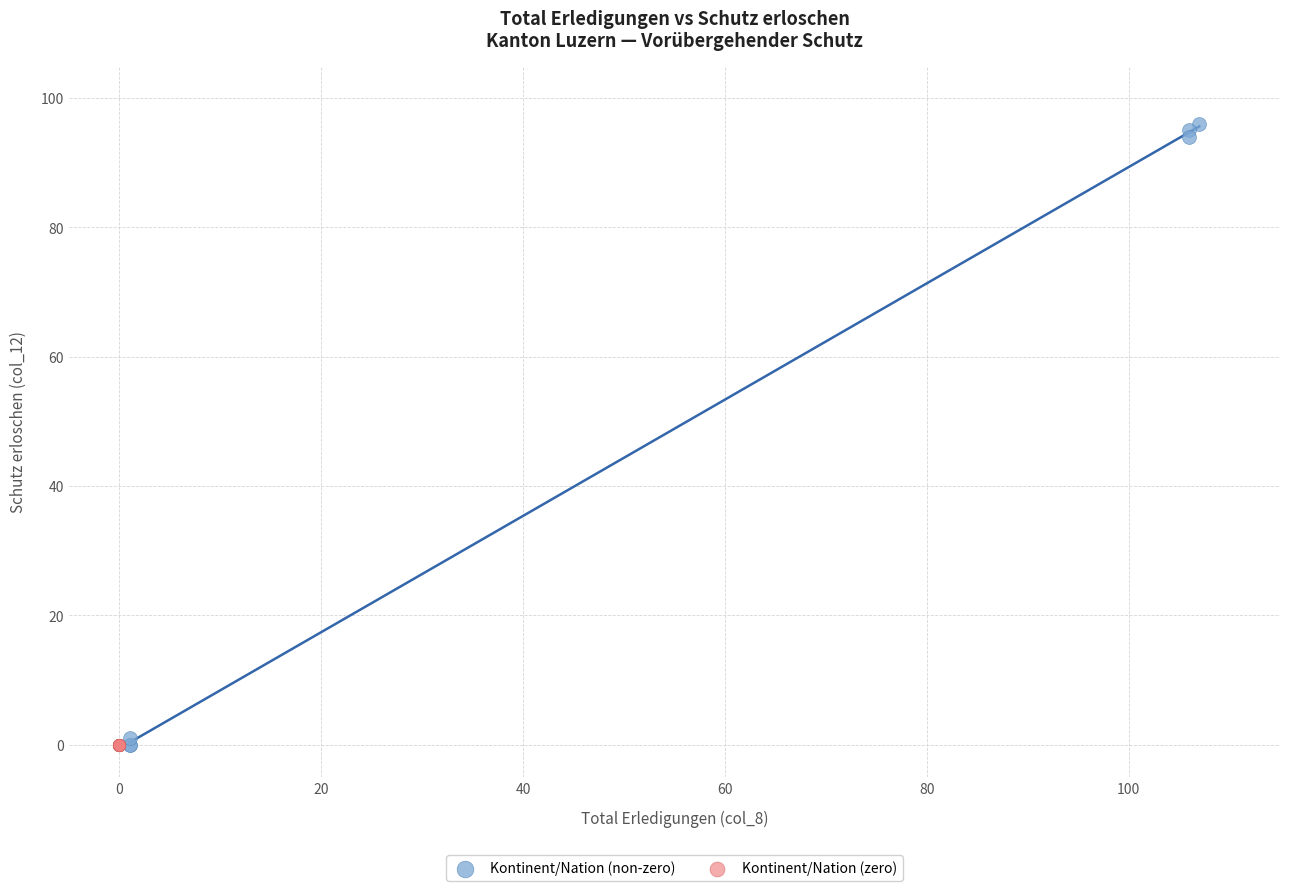

Which series contains the highest Y value?

Kontinent/Nation (non-zero)